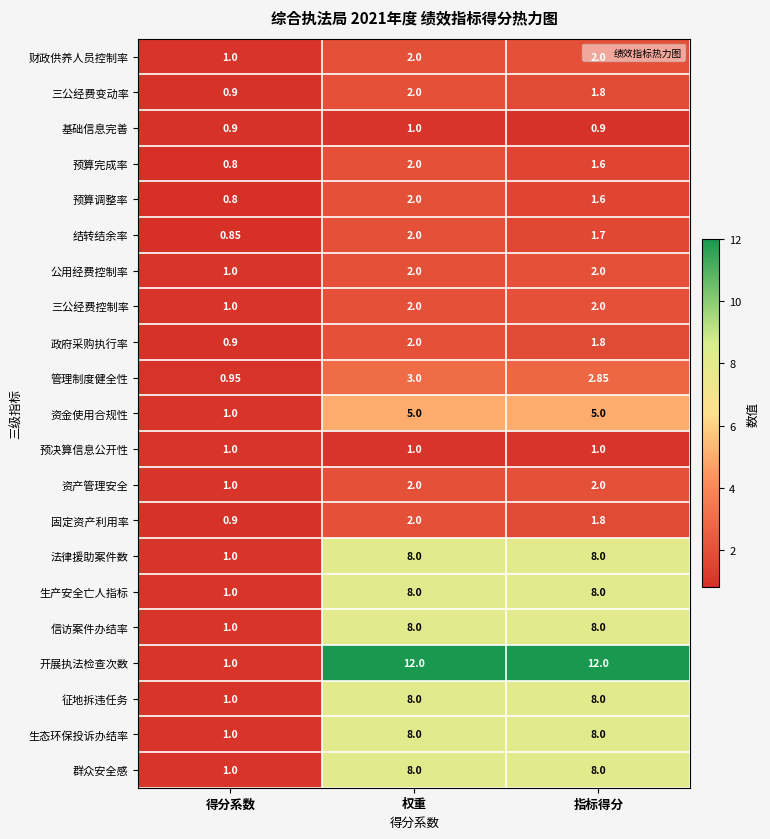

Which series has the widest spread of values?

开展执法检查次数